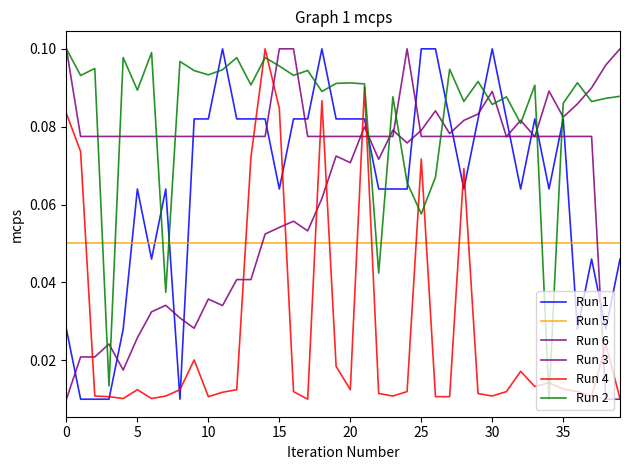

Where is Run 4 nearest to the value 0?

17